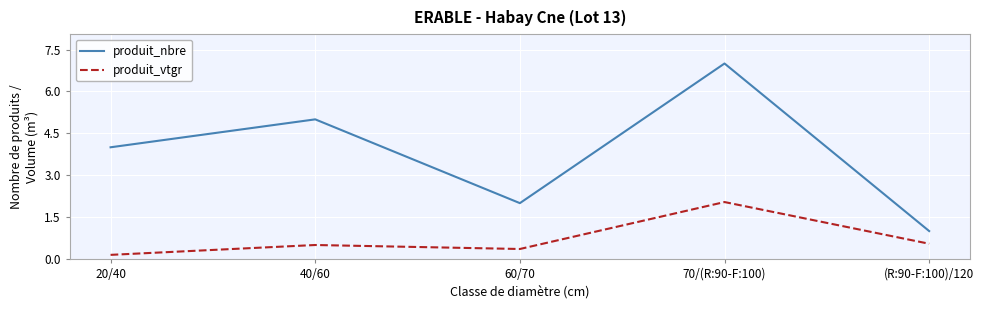

The produit_nbre series shows 0.6 at 60/70. True or false?

False